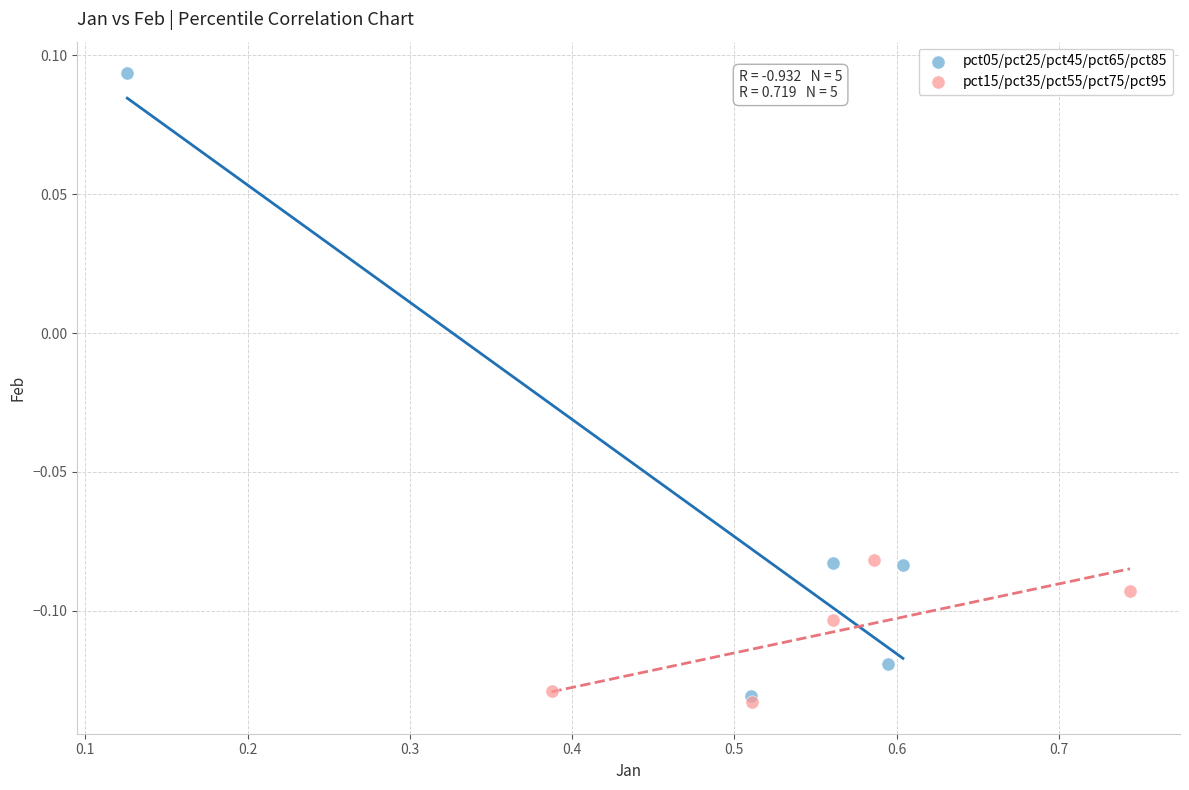

Which series has the largest Y range (max minus min)?

pct05/pct25/pct45/pct65/pct85